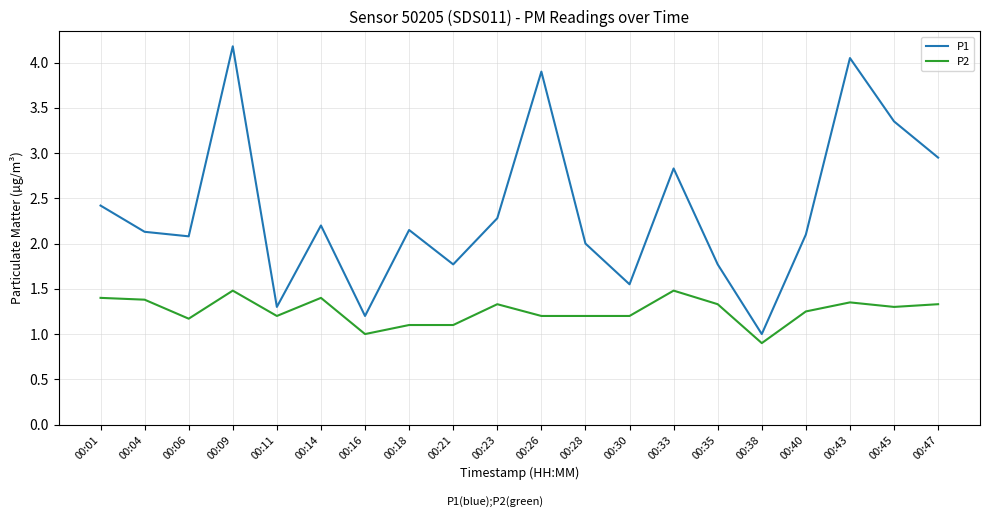

The value of P1 at 00:40 is 2.1. True or false?

True